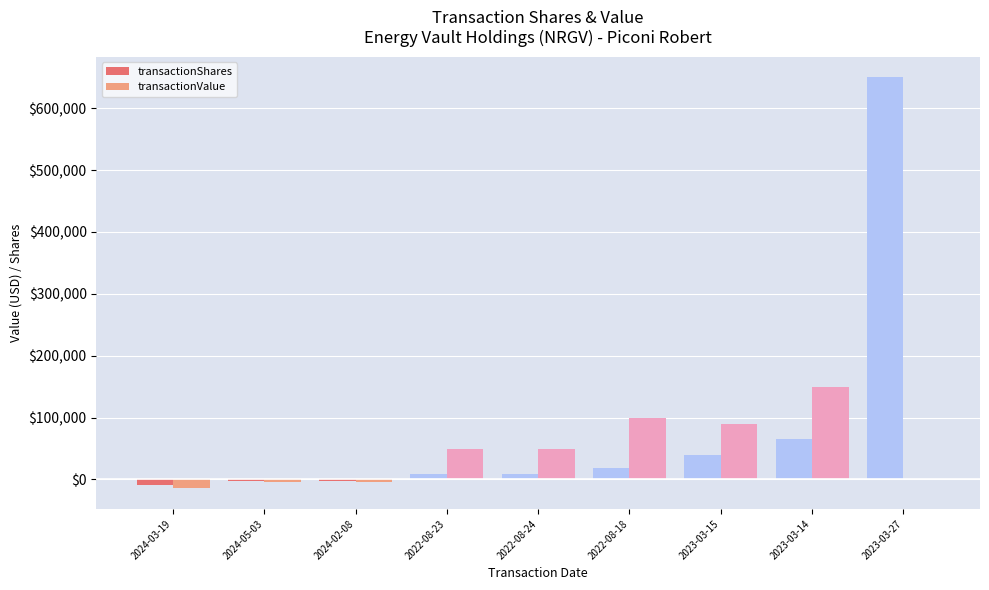

Is it true that transactionValue equals 49207 at 2022-08-24?

True